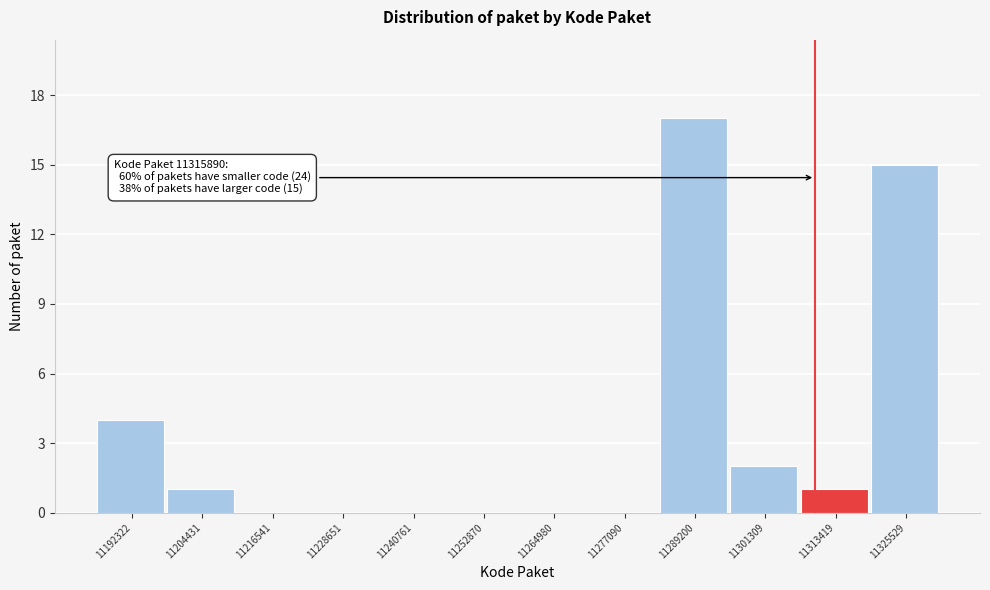

Reading right to left, transcribe all the data shown in this chart.

11325529=15	11313419=1	11301309=2	11289200=17	11277090=0	11264980=0	11252870=0	11240761=0	11228651=0	11216541=0	11204431=1	11192322=4